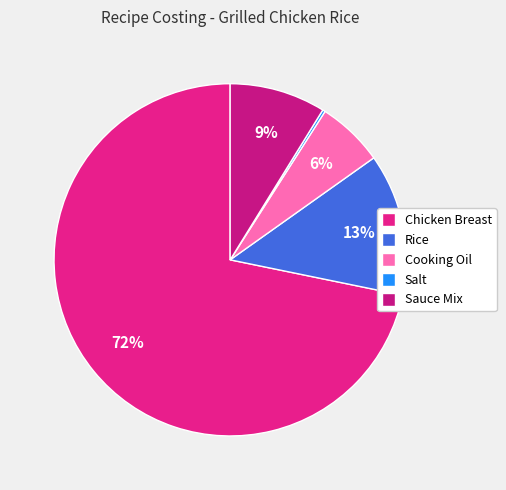

Is there a majority slice in this chart?

Yes